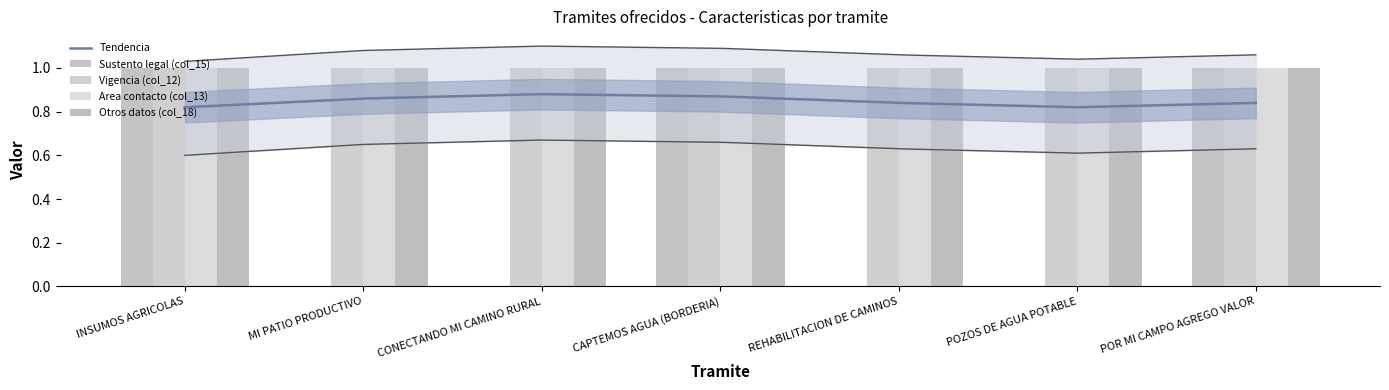

How many bars are there in each group?

4